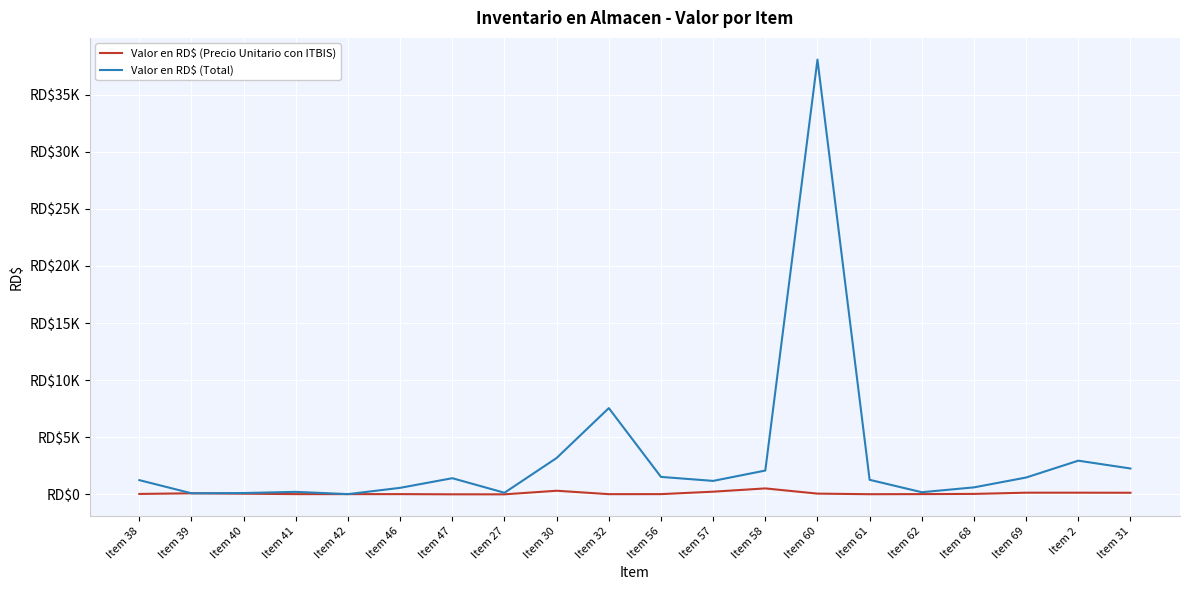

At which category is the sum across all series the highest?

Item 60